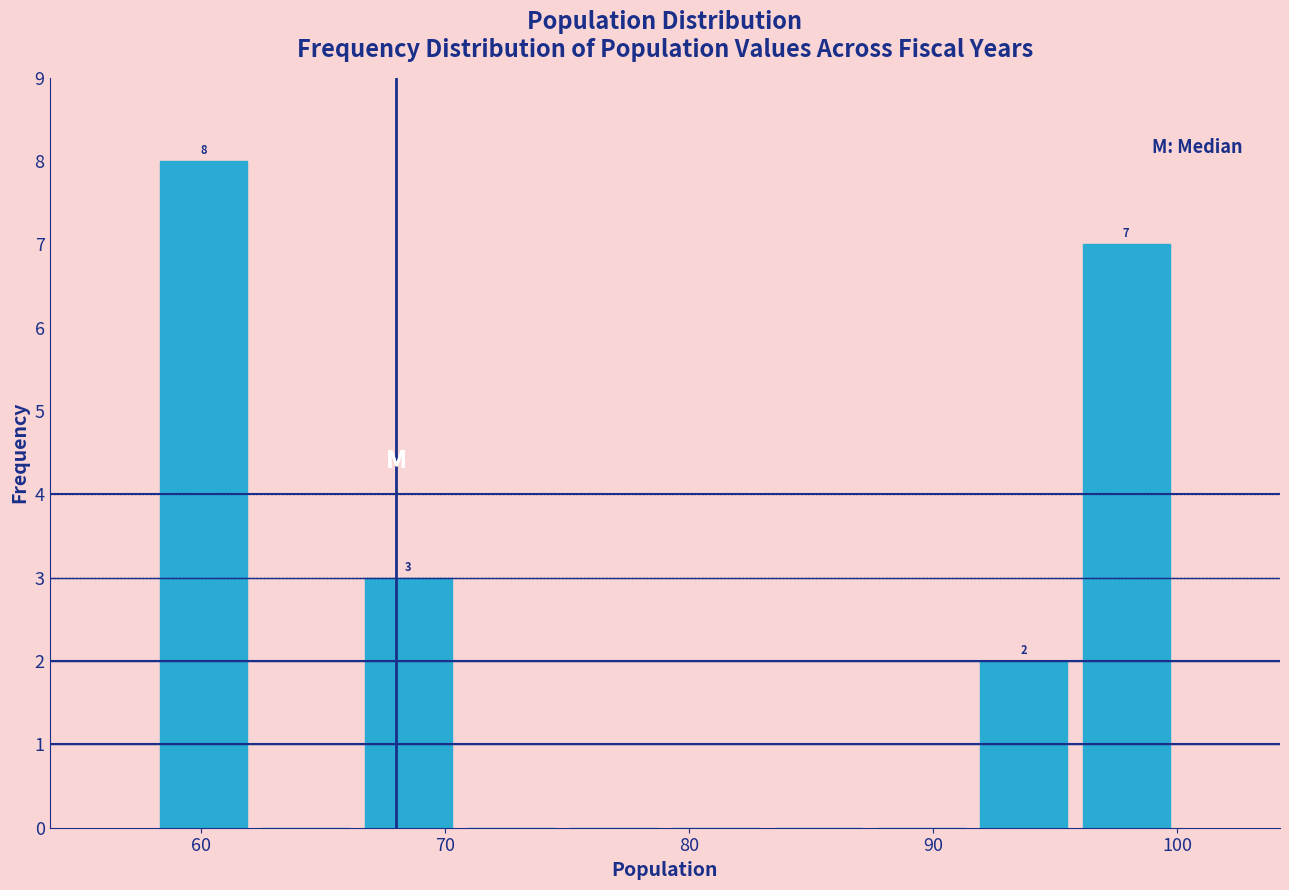

Which range on the x-axis has the tallest bar?

58.0 to 62.2